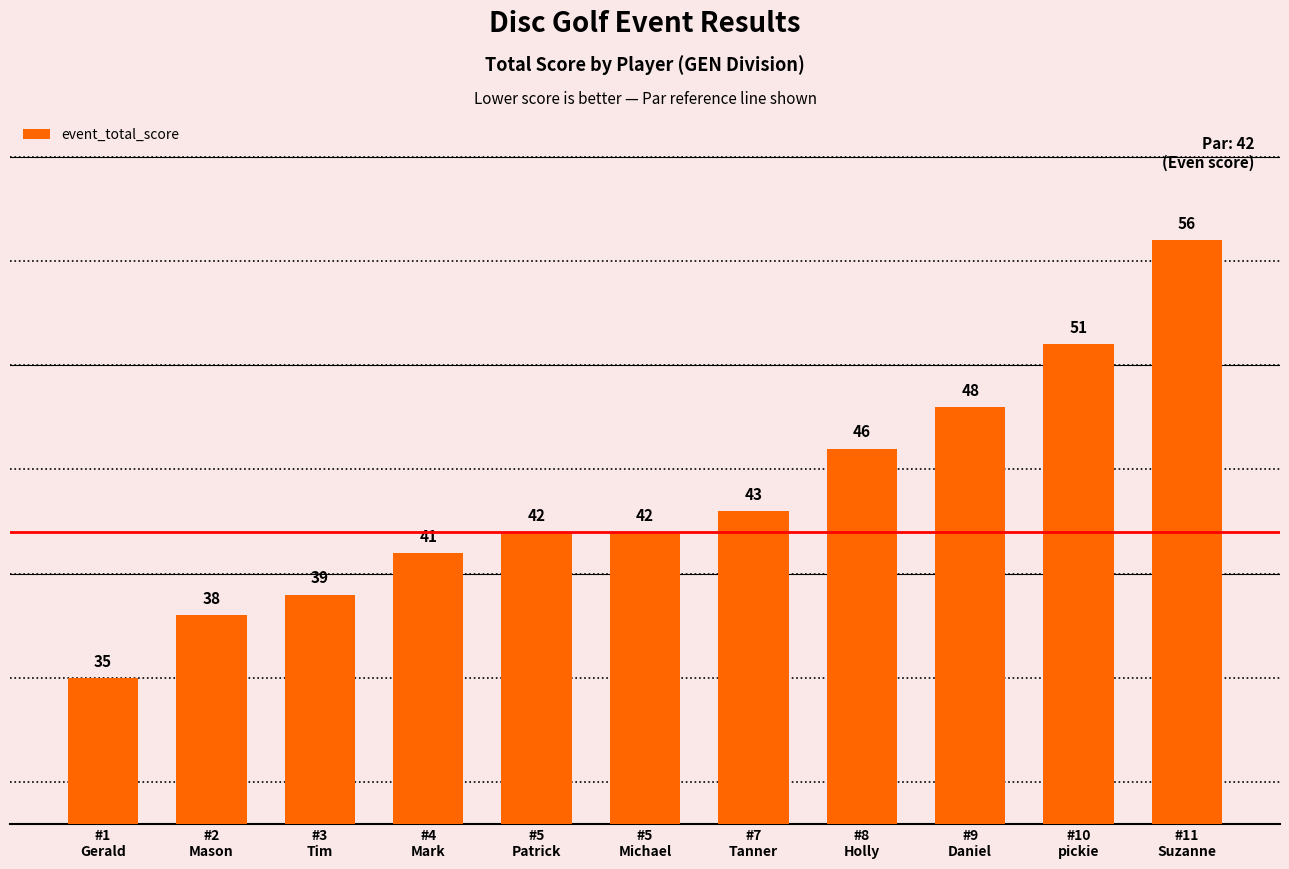

What is the approximate value at #2
Mason, to the nearest 5?

40